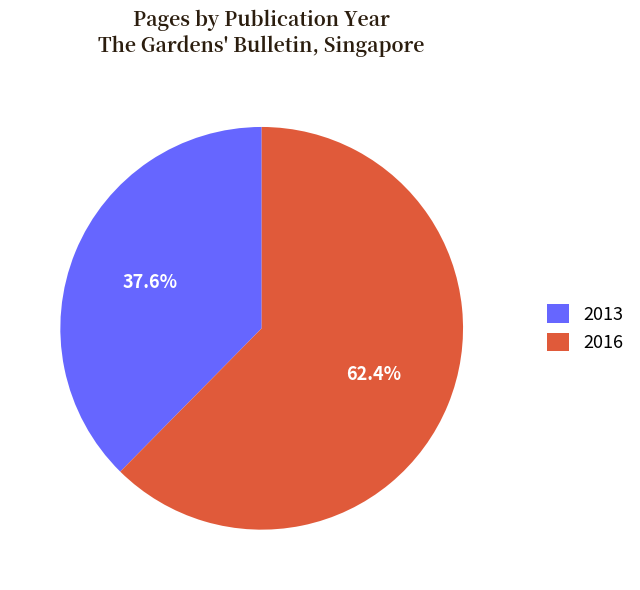

To the nearest percent, what is the difference between the largest and smallest slice percentages?

25%